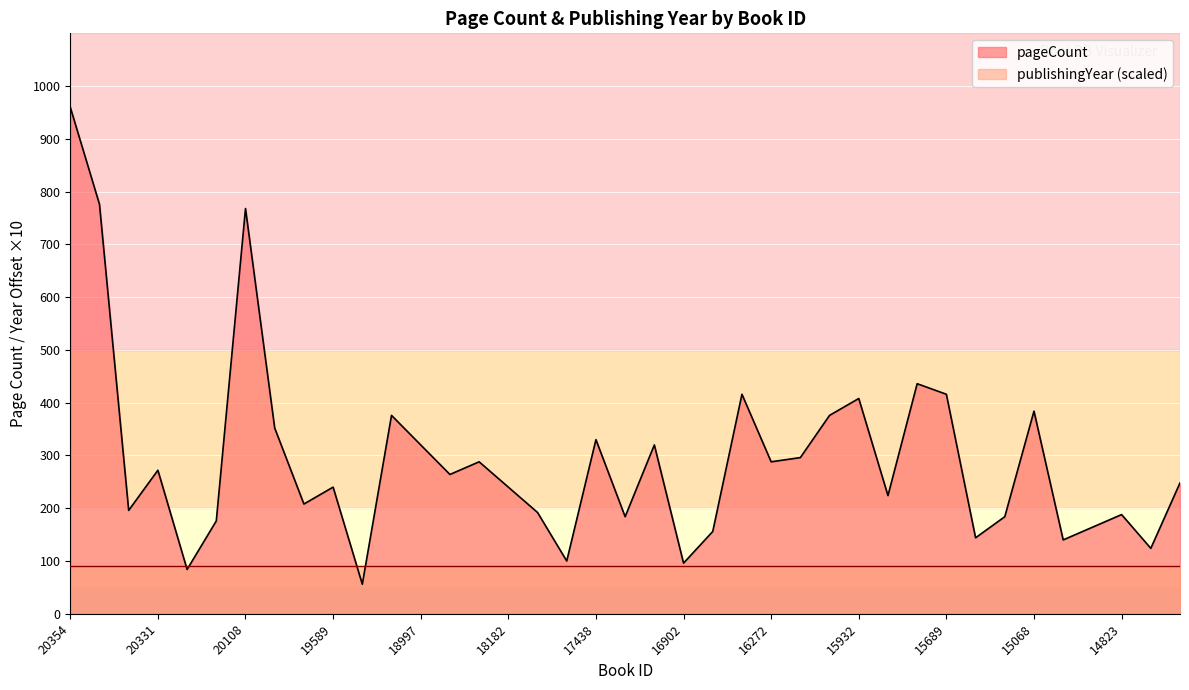

True or false: the data has more than 1 interior local peaks.

True